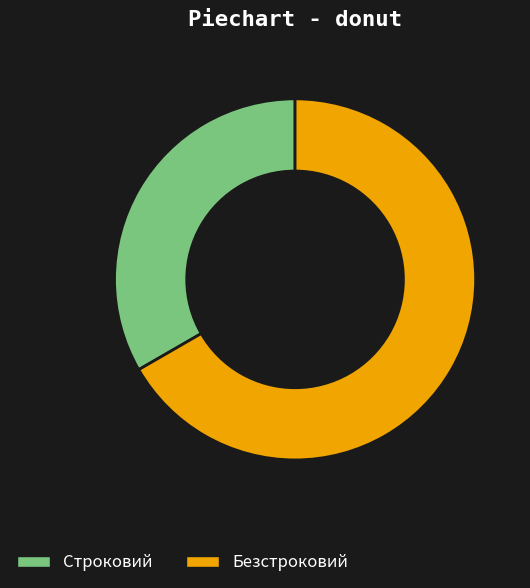

How many segments does this pie chart have?

2